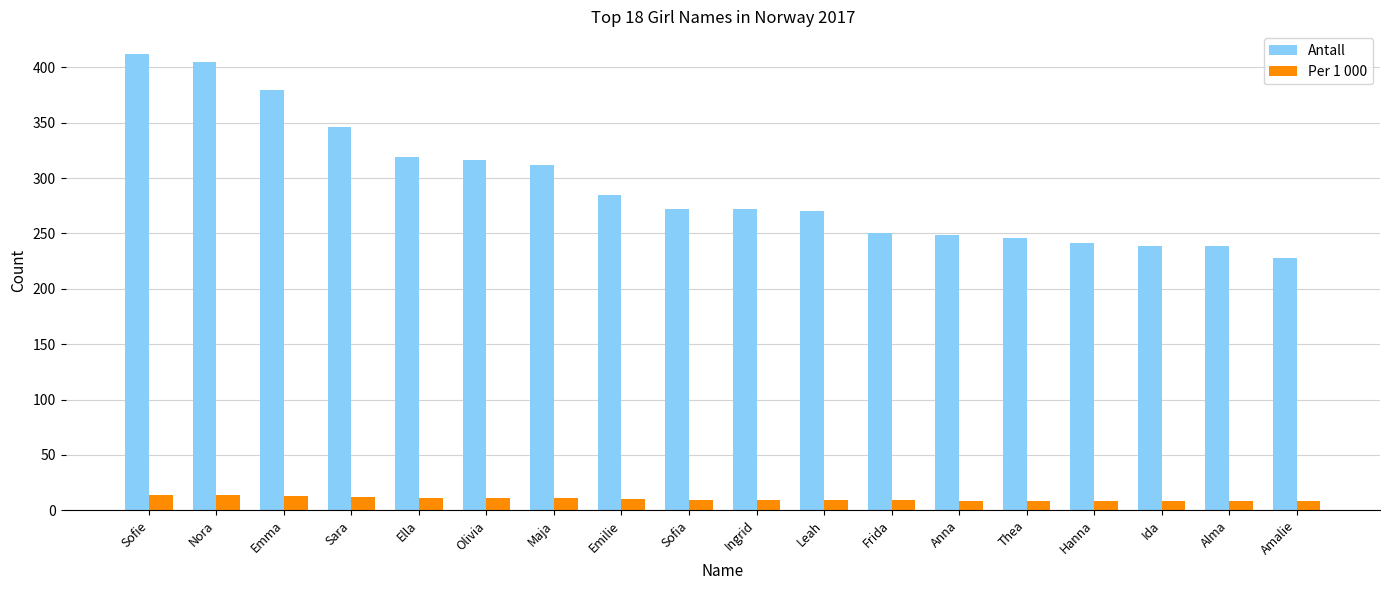

Which series changed the most between Nora and Thea?

Antall